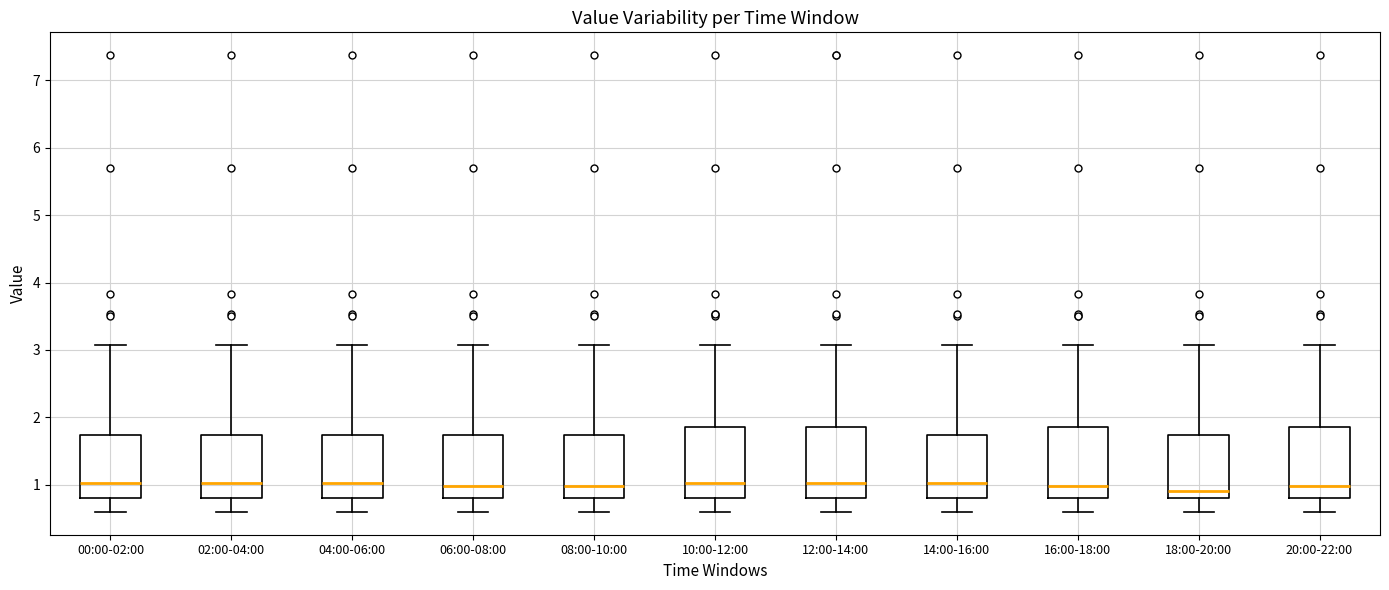

Reading left to right, transcribe this box plot: for each box, give where its median line is, the range the box spans, and where its two whiskers end, as read against the y-axis. The values are not printed on the chart, so give them approximately, as read against the axis.

00:00-02:00: median 1.0, box 0.8 to 1.7, whiskers 0.6 to 3.1
02:00-04:00: median 1.0, box 0.8 to 1.7, whiskers 0.6 to 3.1
04:00-06:00: median 1.0, box 0.8 to 1.7, whiskers 0.6 to 3.1
06:00-08:00: median 1.0, box 0.8 to 1.7, whiskers 0.6 to 3.1
08:00-10:00: median 1.0, box 0.8 to 1.7, whiskers 0.6 to 3.1
10:00-12:00: median 1.0, box 0.8 to 1.9, whiskers 0.6 to 3.1
12:00-14:00: median 1.0, box 0.8 to 1.9, whiskers 0.6 to 3.1
14:00-16:00: median 1.0, box 0.8 to 1.7, whiskers 0.6 to 3.1
16:00-18:00: median 1.0, box 0.8 to 1.9, whiskers 0.6 to 3.1
18:00-20:00: median 0.9, box 0.8 to 1.7, whiskers 0.6 to 3.1
20:00-22:00: median 1.0, box 0.8 to 1.9, whiskers 0.6 to 3.1